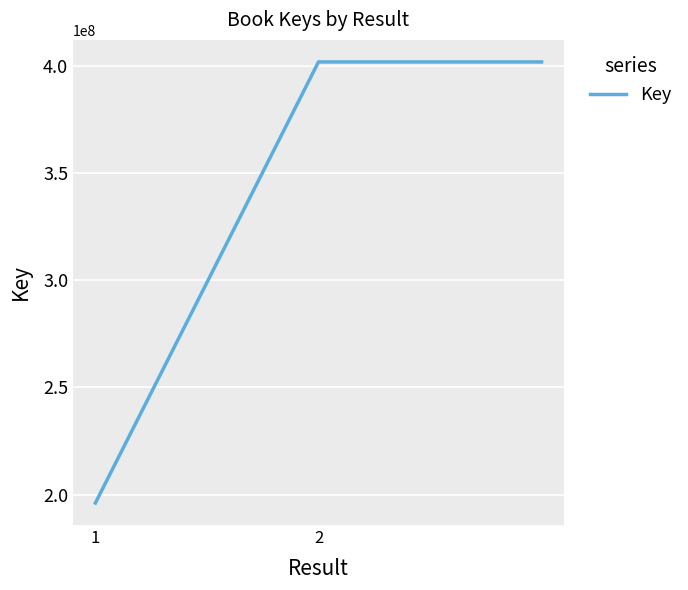

What is the difference between the maximum and minimum values?

205710648